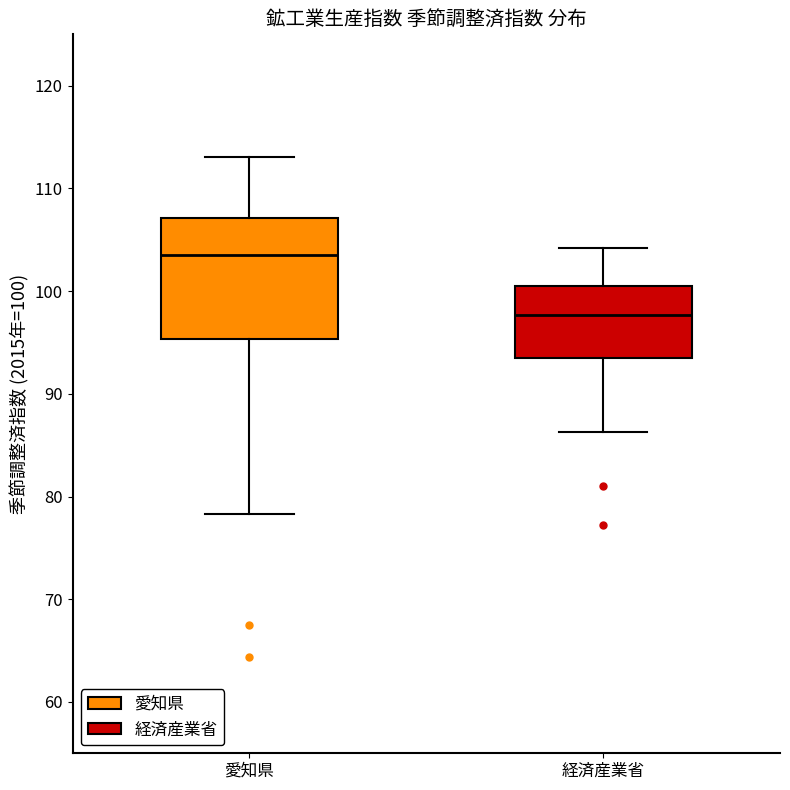

Reading left to right, read every box against the y-axis: the position of its median line, the range the box covers, and the ends of its whiskers. The values are not printed on the chart, so give them approximately, as read against the axis.

愛知県: median 104, box 95 to 107, whiskers 78 to 113
経済産業省: median 98, box 94 to 101, whiskers 86 to 104